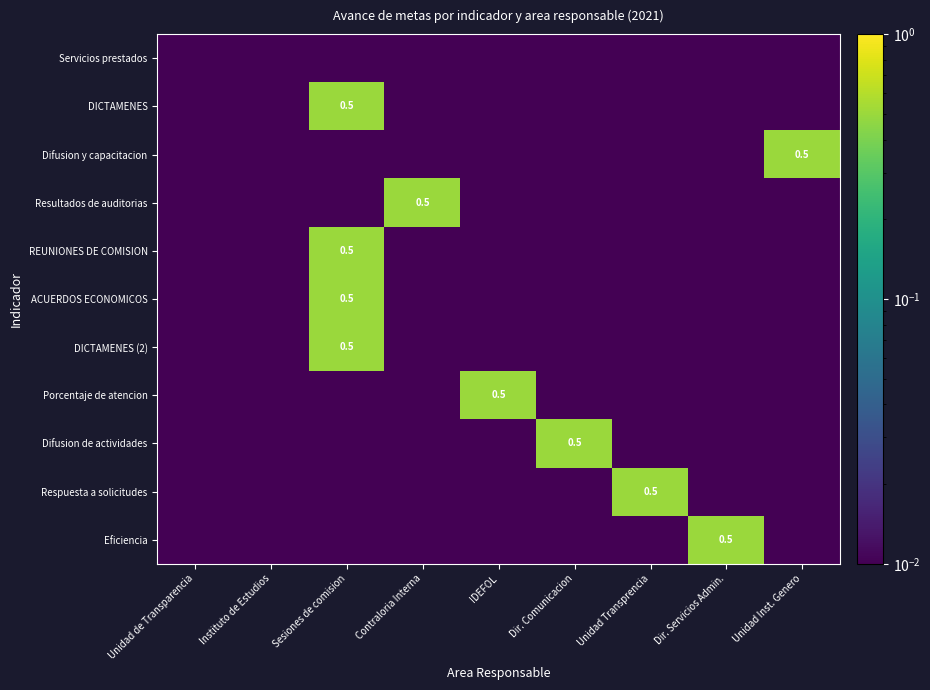

What is the average value of the Resultados de auditorias series?

0.1